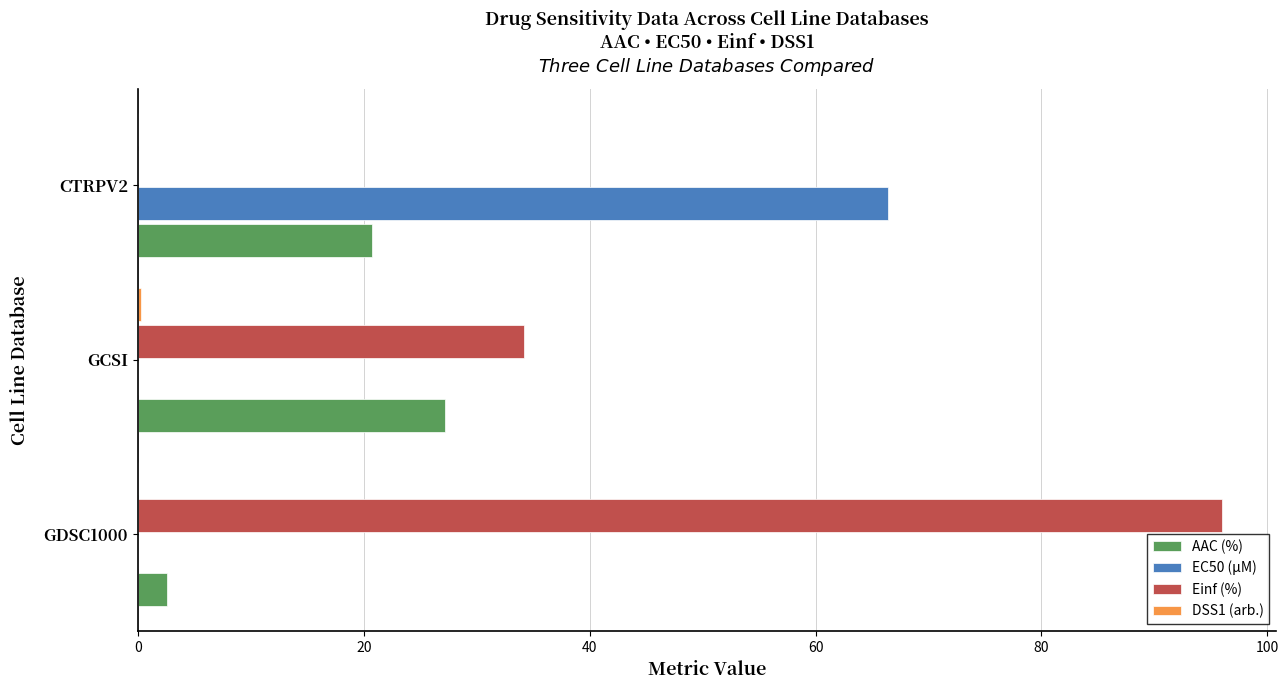

Which series has the largest range (max minus min)?

Einf (%)